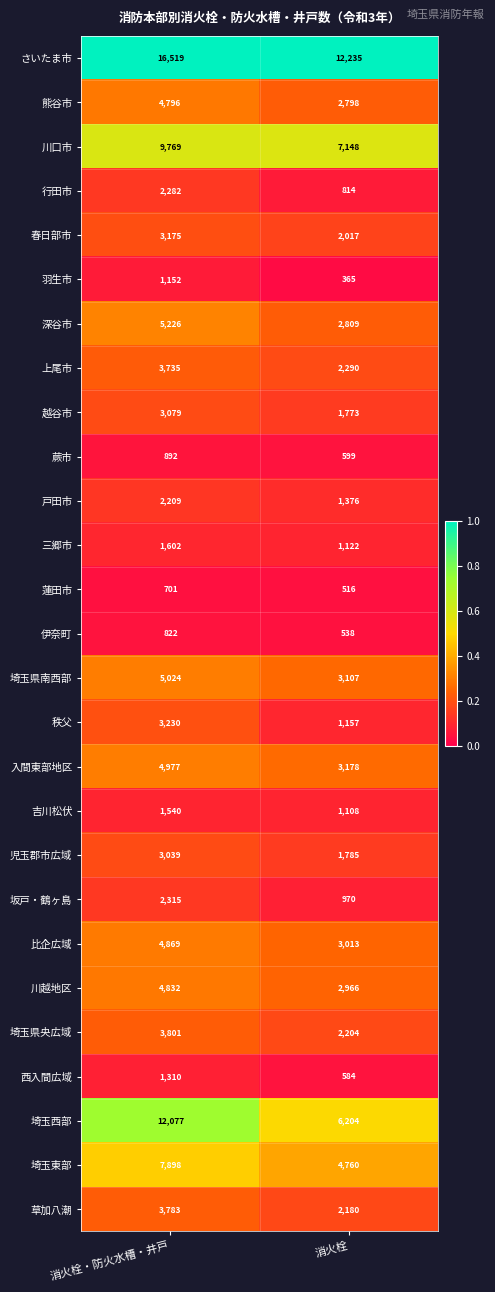

What is the total value across all series at 消火栓・防火水槽・井戸?

114654